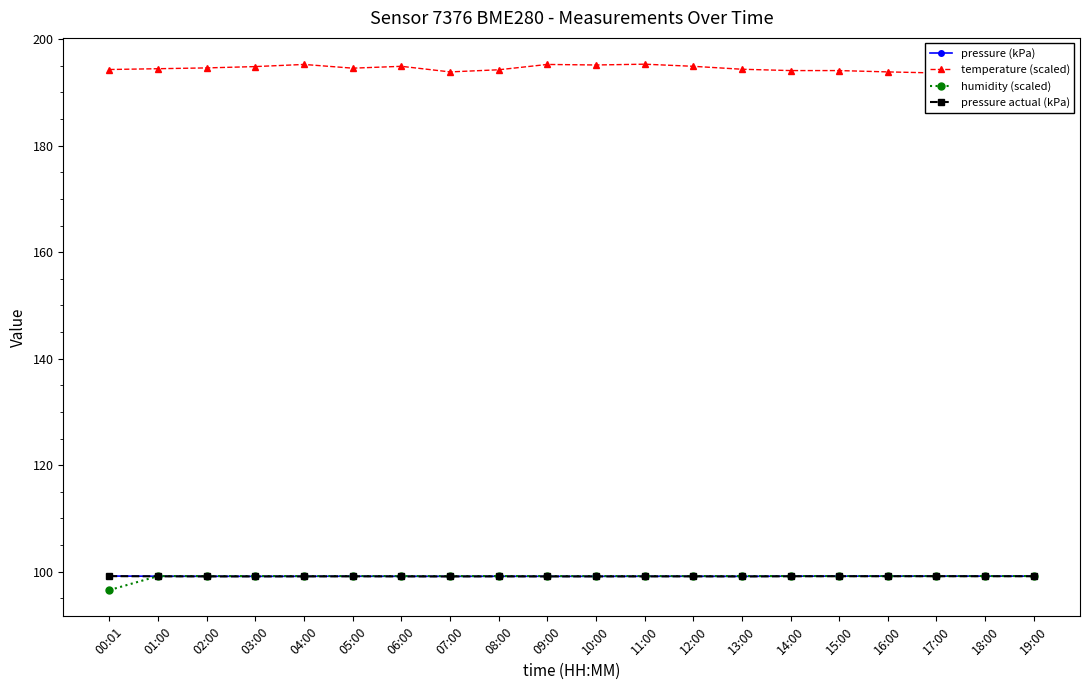

What is the label of the 1st point from the right?

19:00